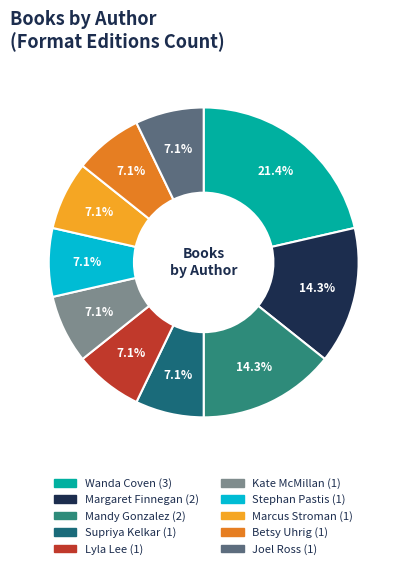

How many segments does this pie chart have?

10